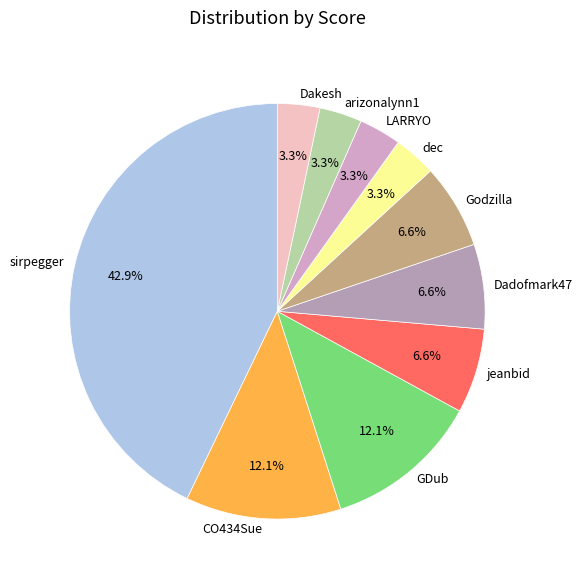

To the nearest percent, what is the difference between the largest and smallest slice percentages?

40%